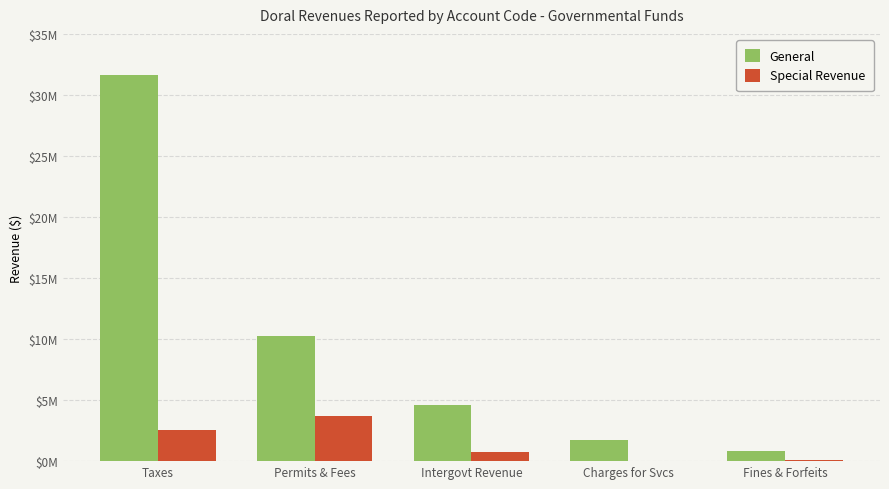

Does the chart contain stacked bars?

No